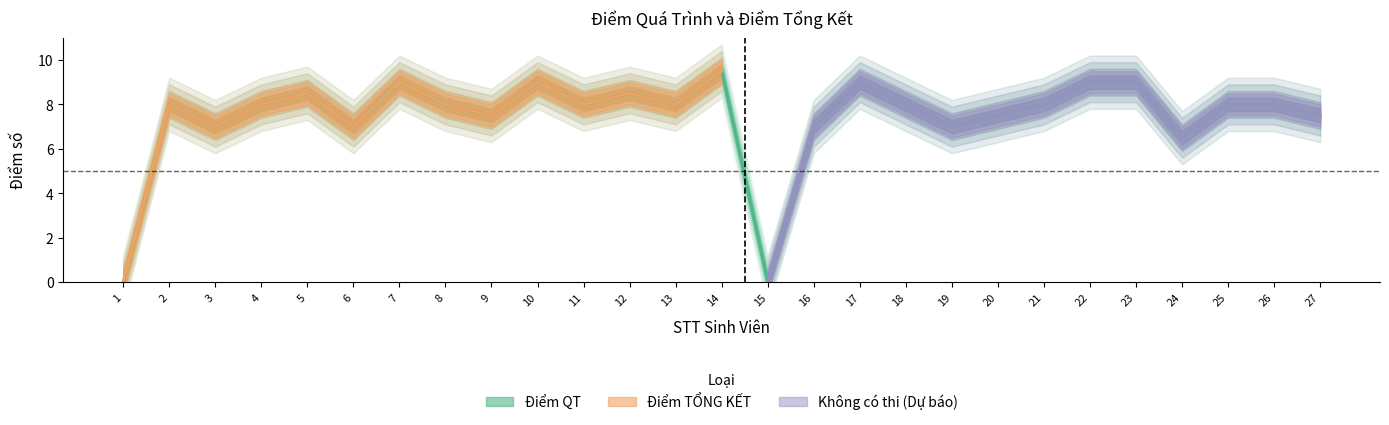

What is the sum of the values at 2 and 11?

16.0